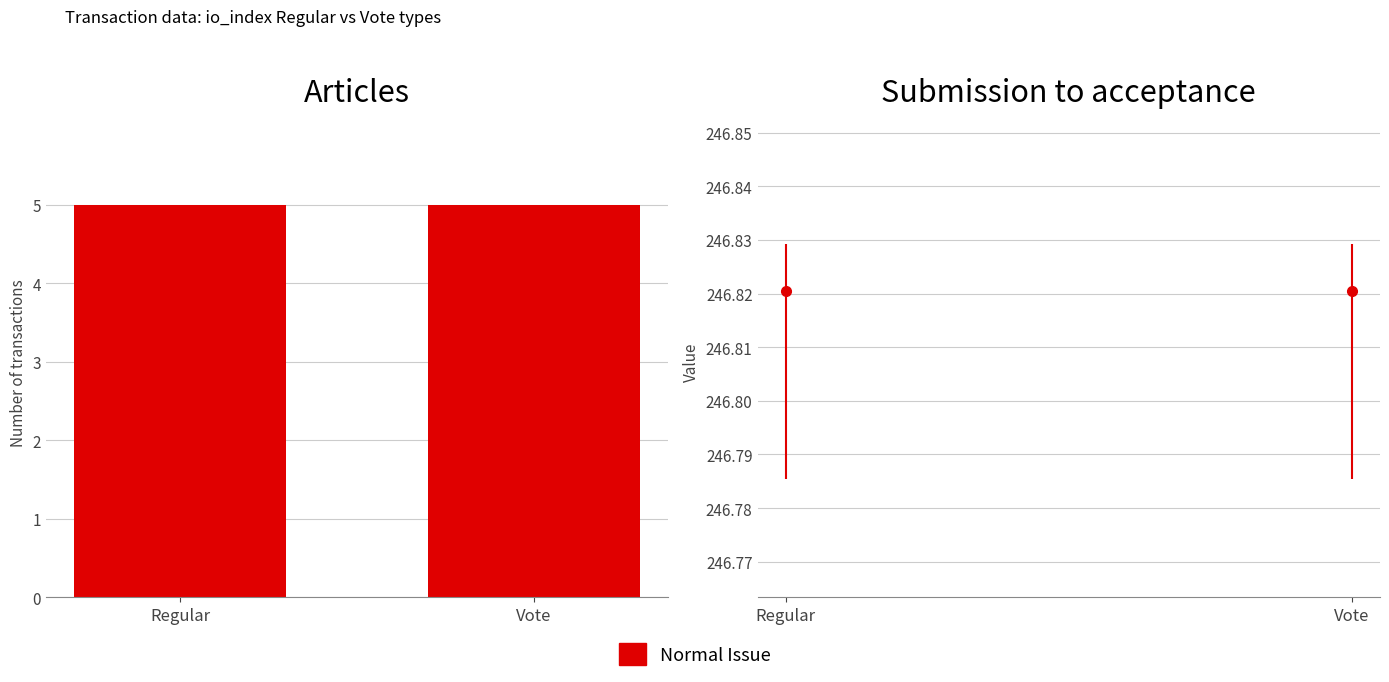

What is the value of the value bar at the 3rd from the left?

246.8